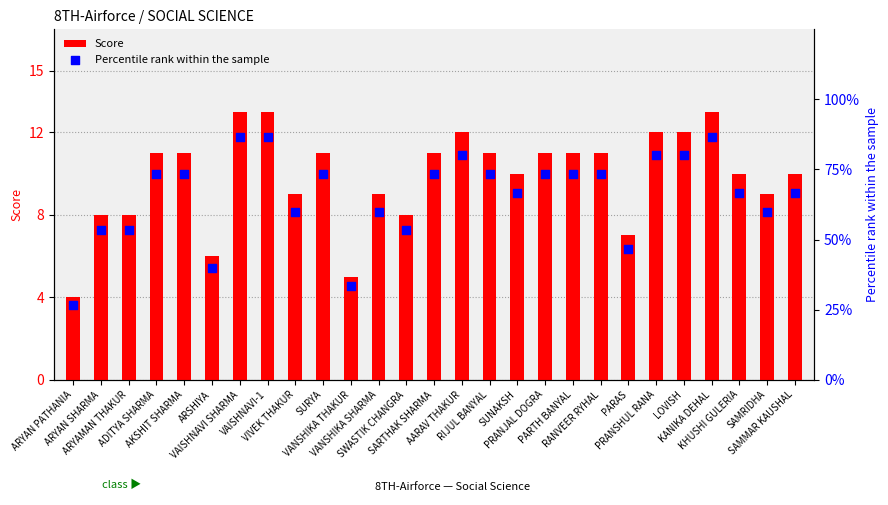

At which category is the sum across all series the highest?

VAISHNAVI SHARMA